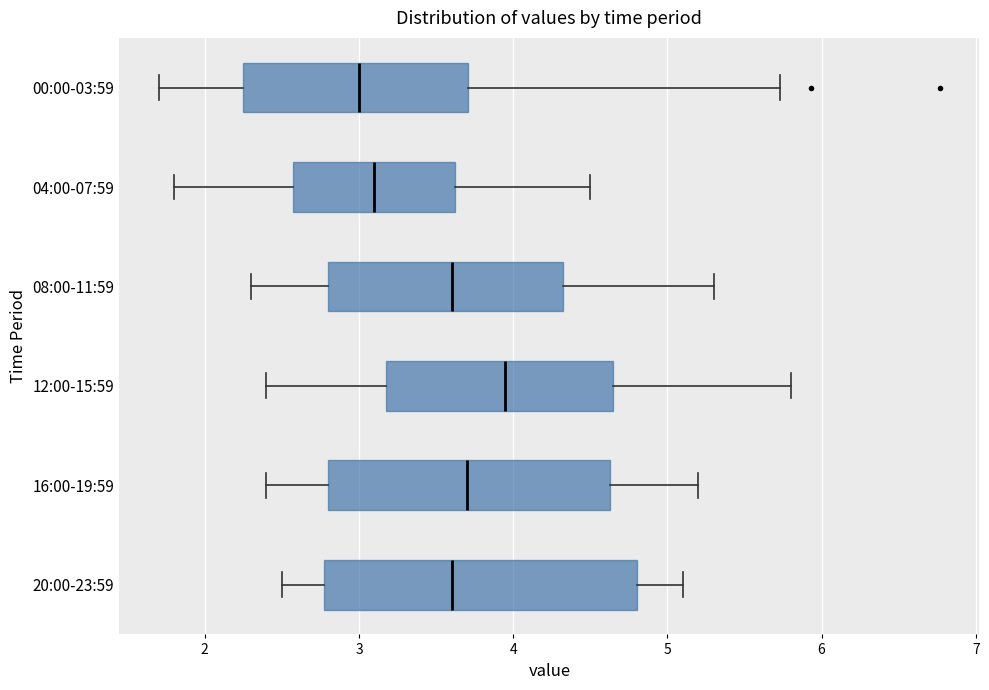

Which box's median line is the furthest to the left?

00:00-03:59